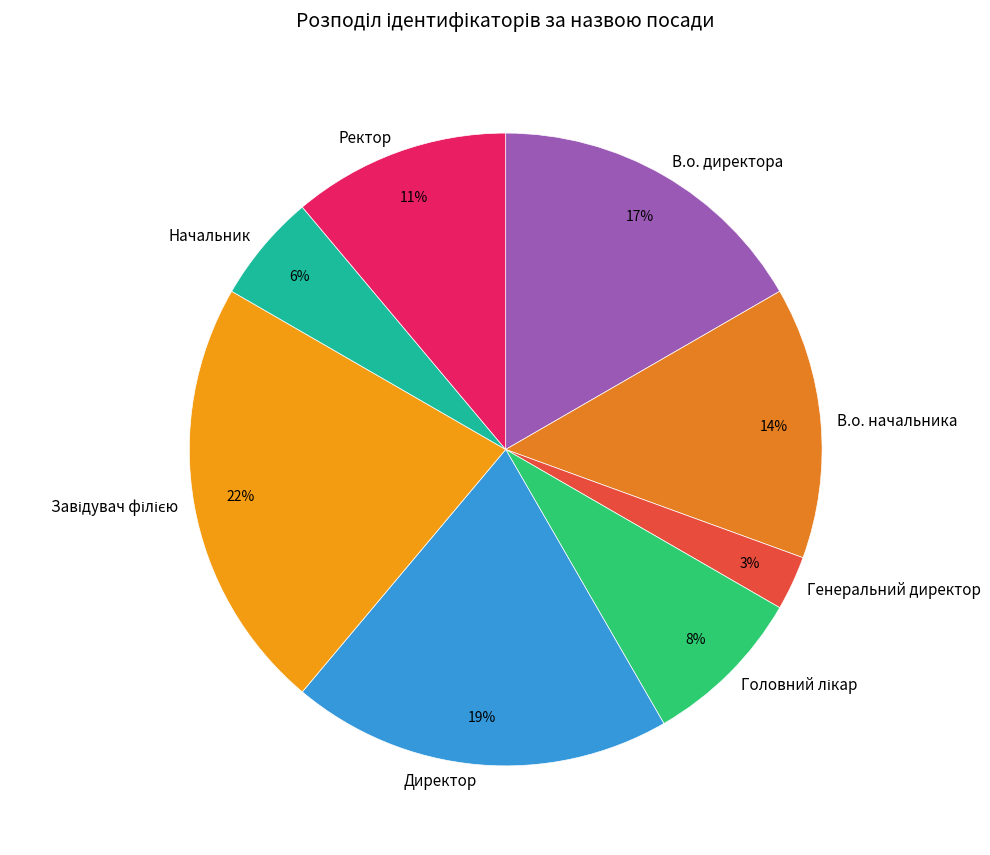

To the nearest percent, what portion does Ректор represent?

11%